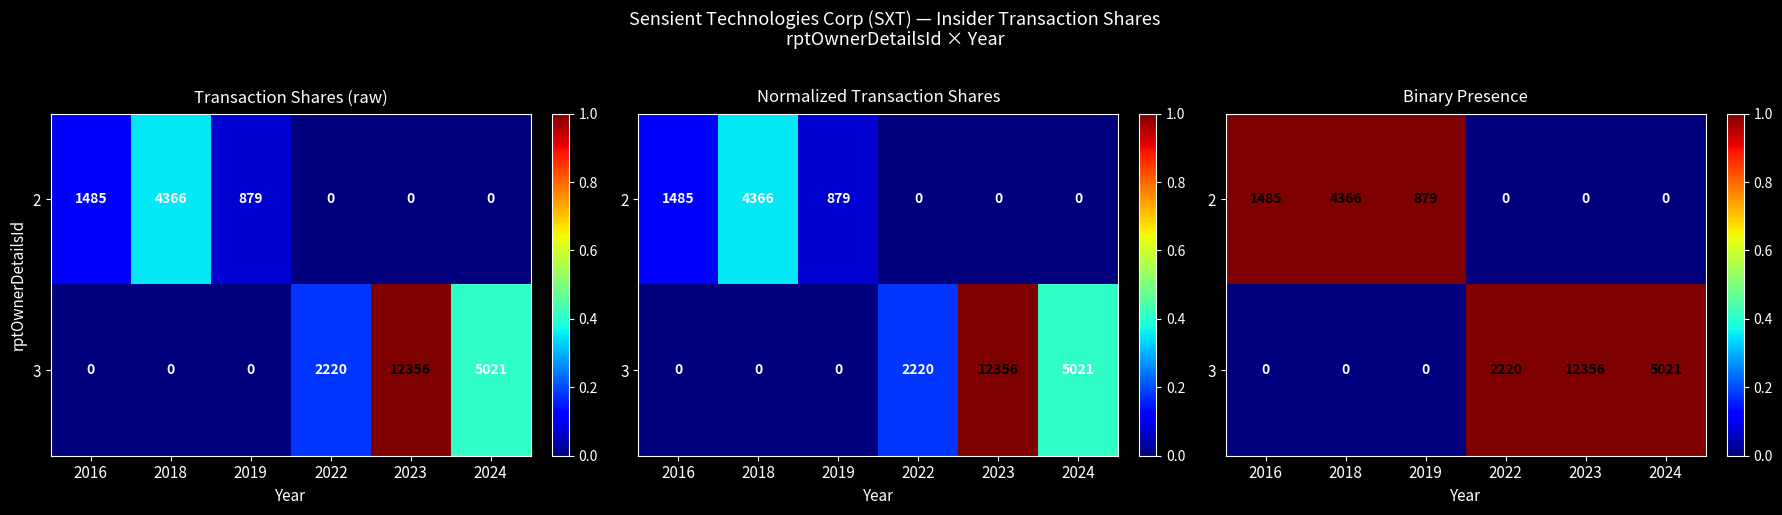

What is the sum of all 2 values?

3